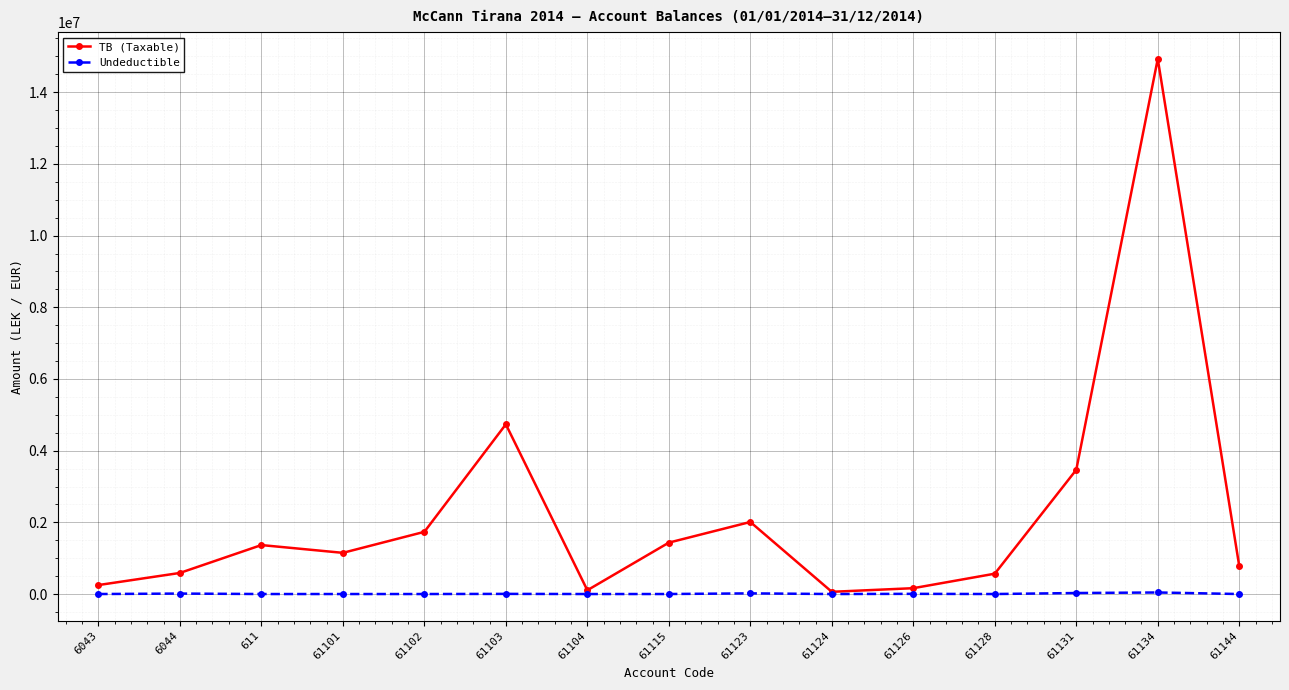

How many data points does each series have?

15